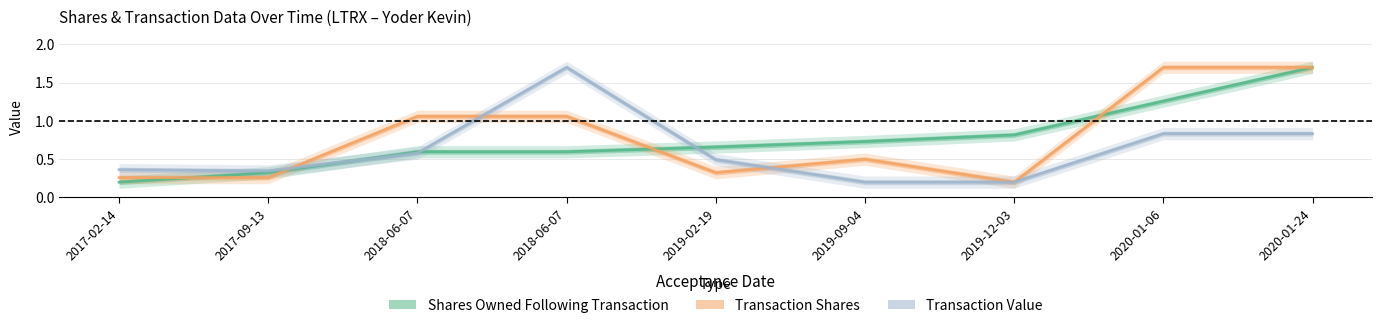

True or false: transactionShares and transactionValue cross at least once.

True